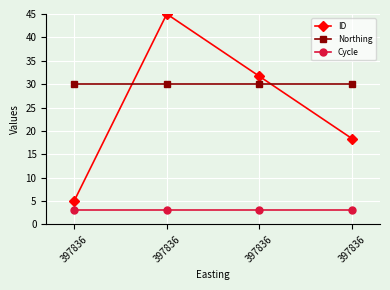

What are all the series names shown in the legend?

ID, Northing, Cycle